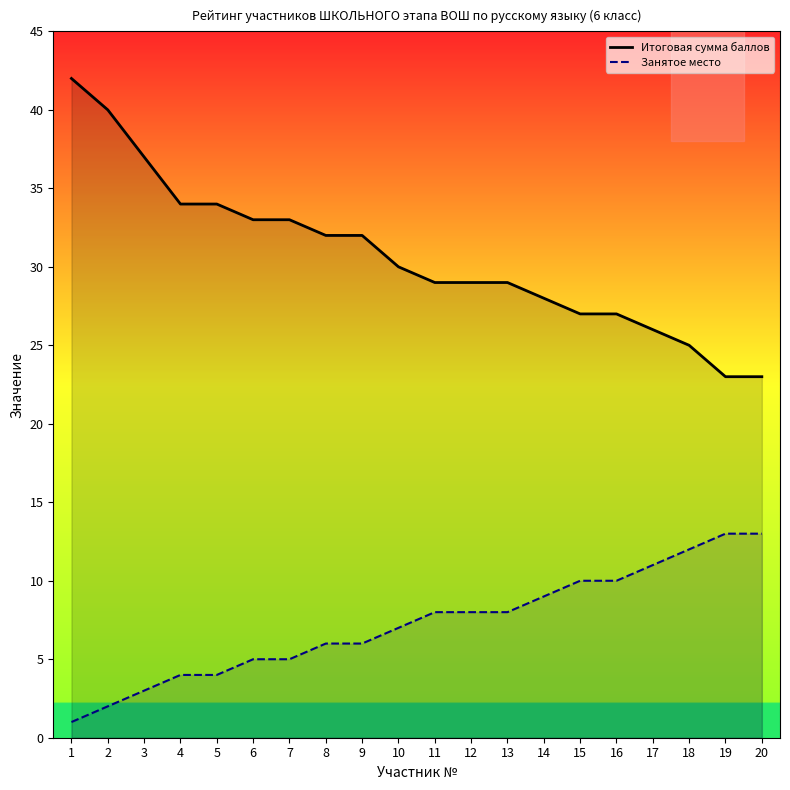

Reading left to right, what are all the values shown in this chart?

Итоговая сумма баллов: 42	40	37	34	34	33	33	32	32	30	29	29	29	28	27	27	26	25	23	23
Занятое место: 1	2	3	4	4	5	5	6	6	7	8	8	8	9	10	10	11	12	13	13